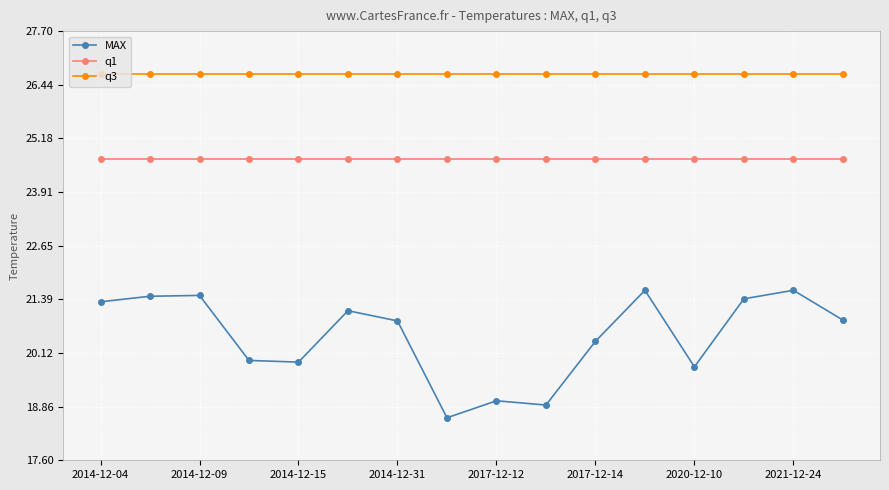

List the series in order of their overall mean, highest first.

q3, q1, MAX